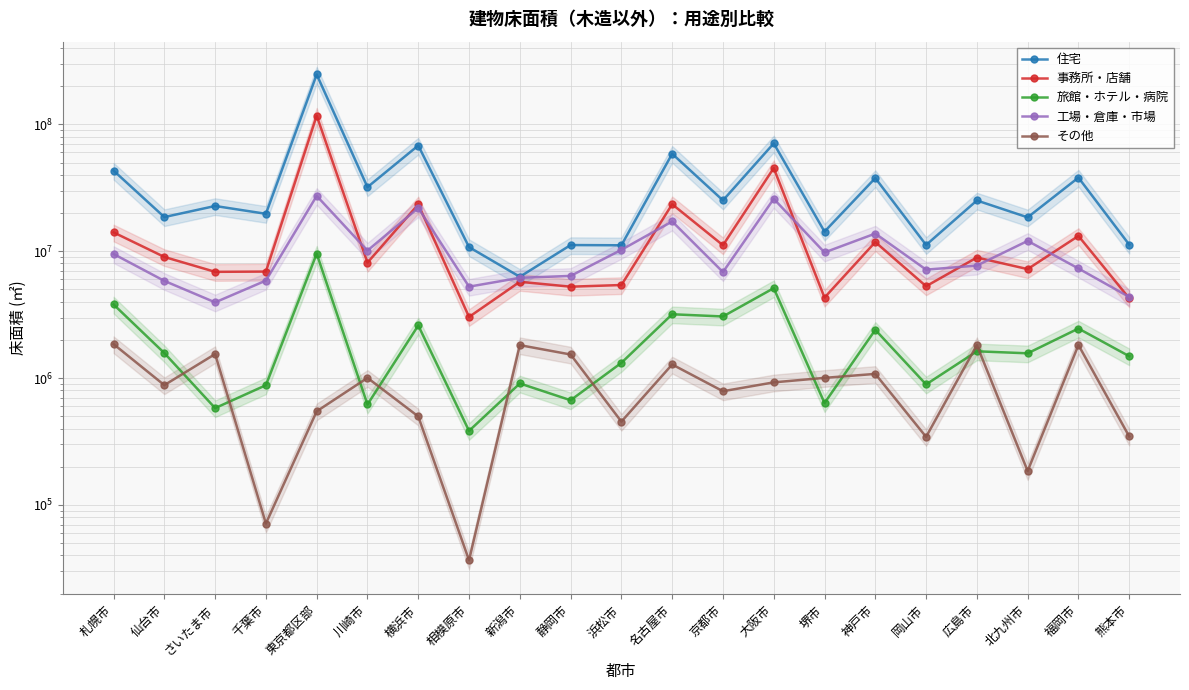

Rank the series at 神戸市 from lowest to highest value.

その他, 旅館・ホテル・病院, 事務所・店舗, 工場・倉庫・市場, 住宅